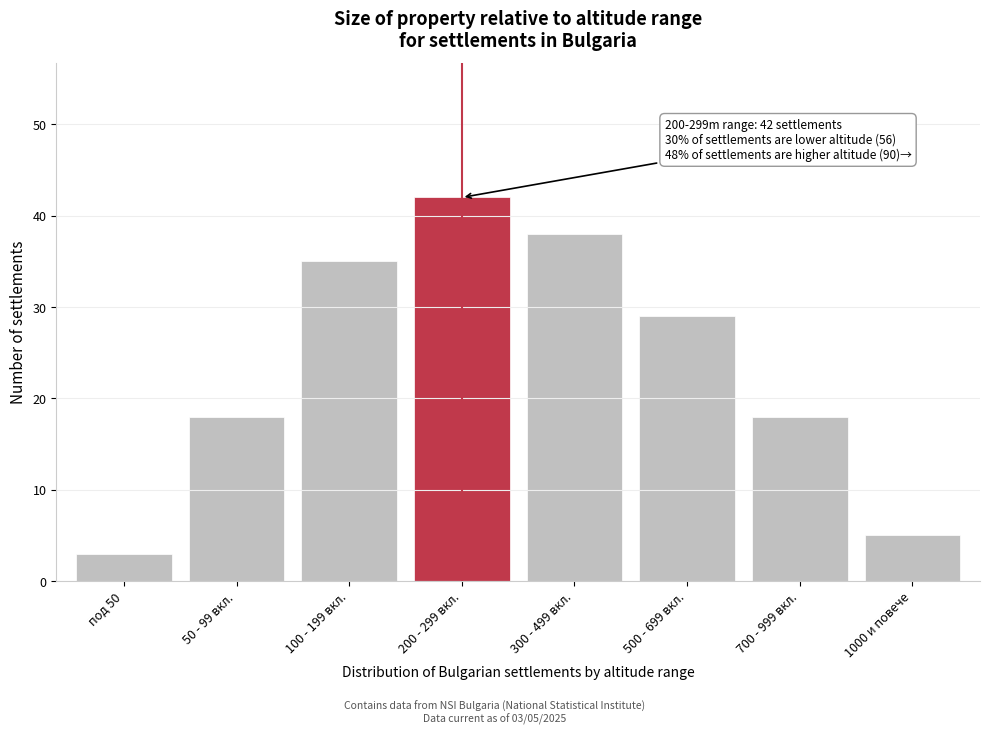

Reading right to left, transcribe all the data shown in this chart.

5	18	29	38	42	35	18	3